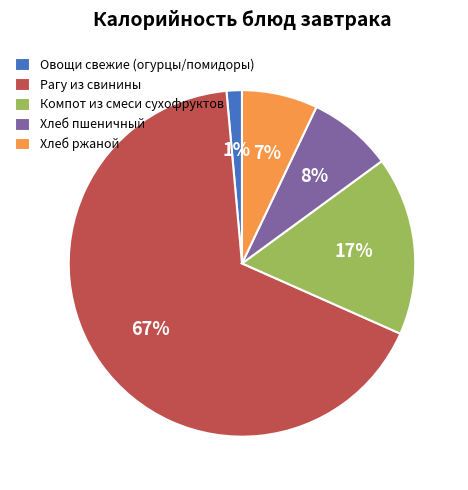

Is the sum of Хлеб ржаной and Рагу из свинины greater than half?

Yes